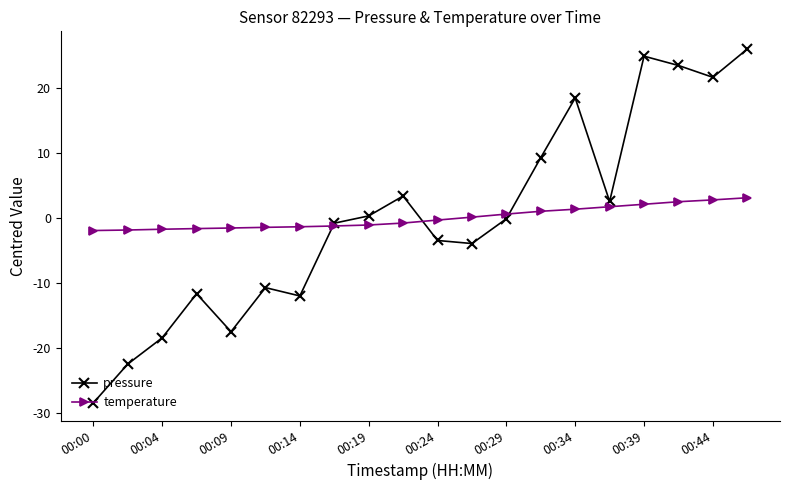

What is the maximum value shown in the chart?

26.0